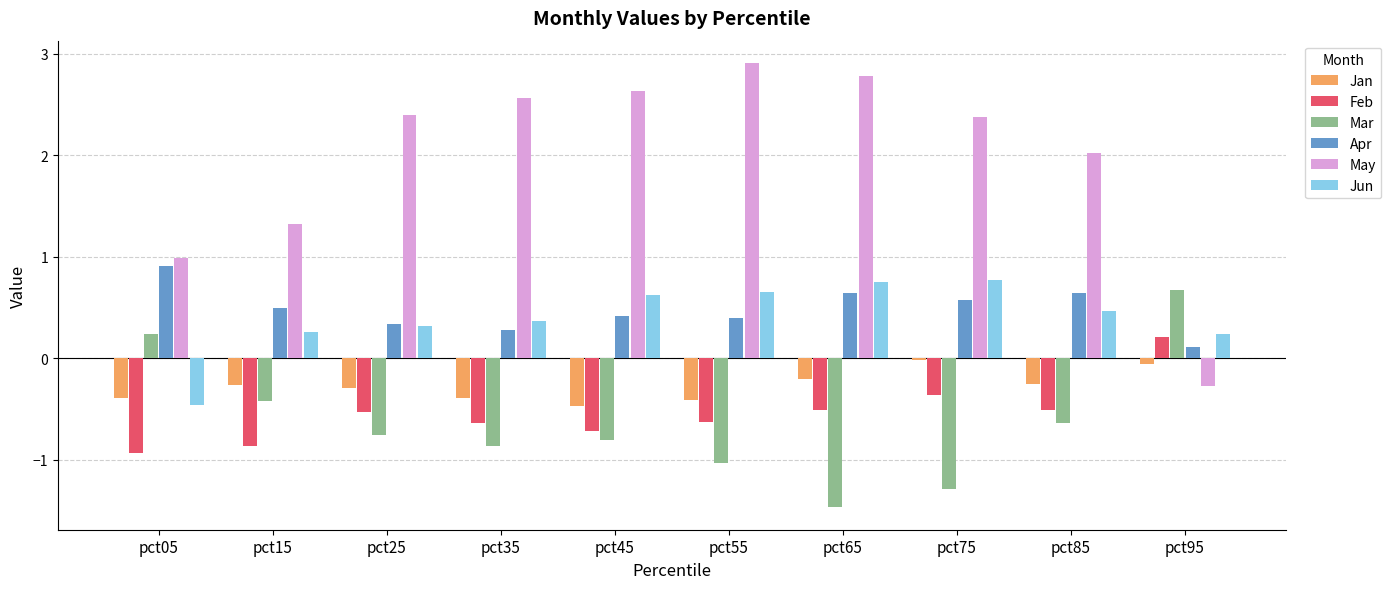

What is the minimum value for Jun?

-0.5